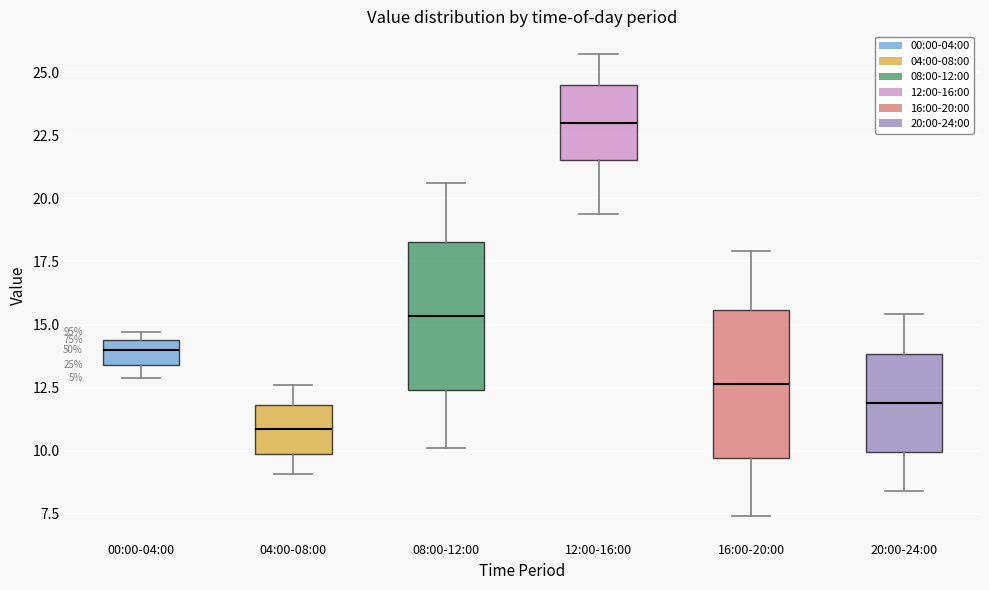

Which box has the lowest median line?

04:00-08:00